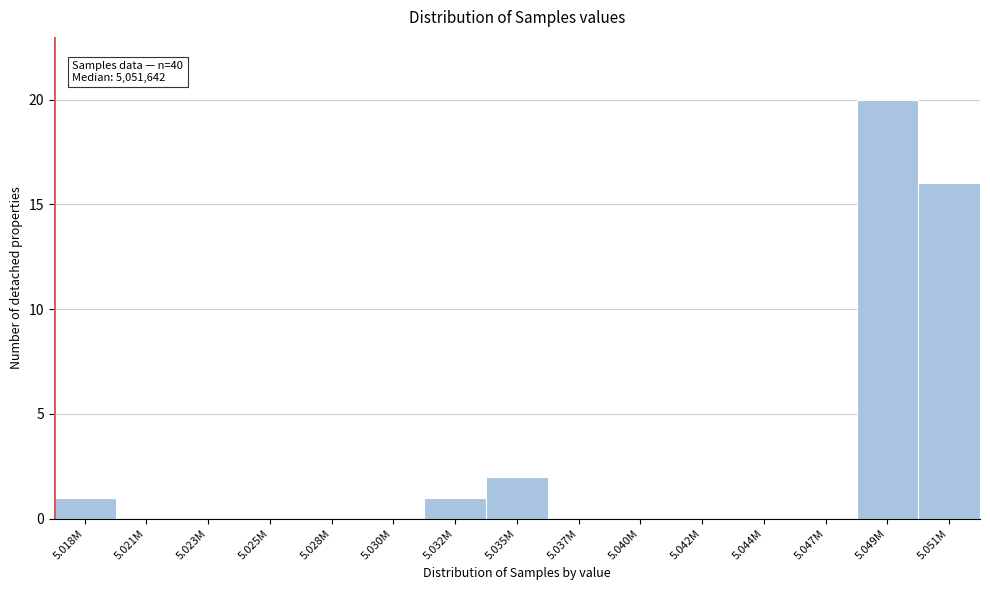

Reading left to right, what are all the values shown in this chart?

5.018M=1	5.021M=0	5.023M=0	5.025M=0	5.028M=0	5.030M=0	5.032M=1	5.035M=2	5.037M=0	5.040M=0	5.042M=0	5.044M=0	5.047M=0	5.049M=20	5.051M=16